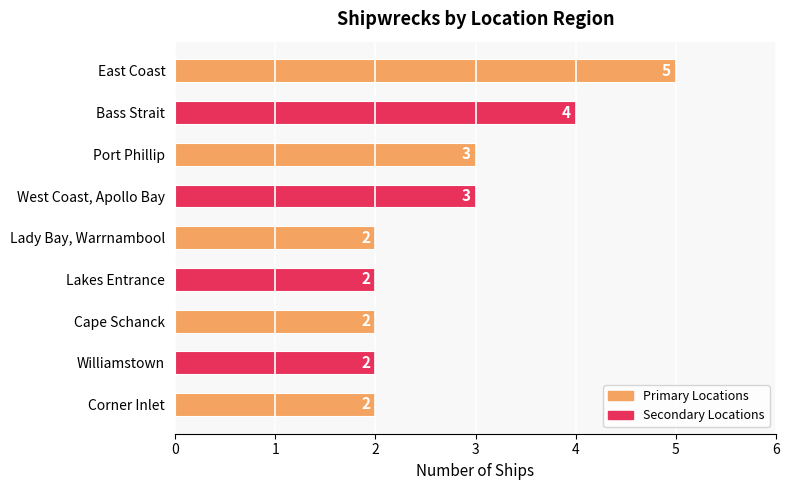

What position from the top is Lakes Entrance?

6